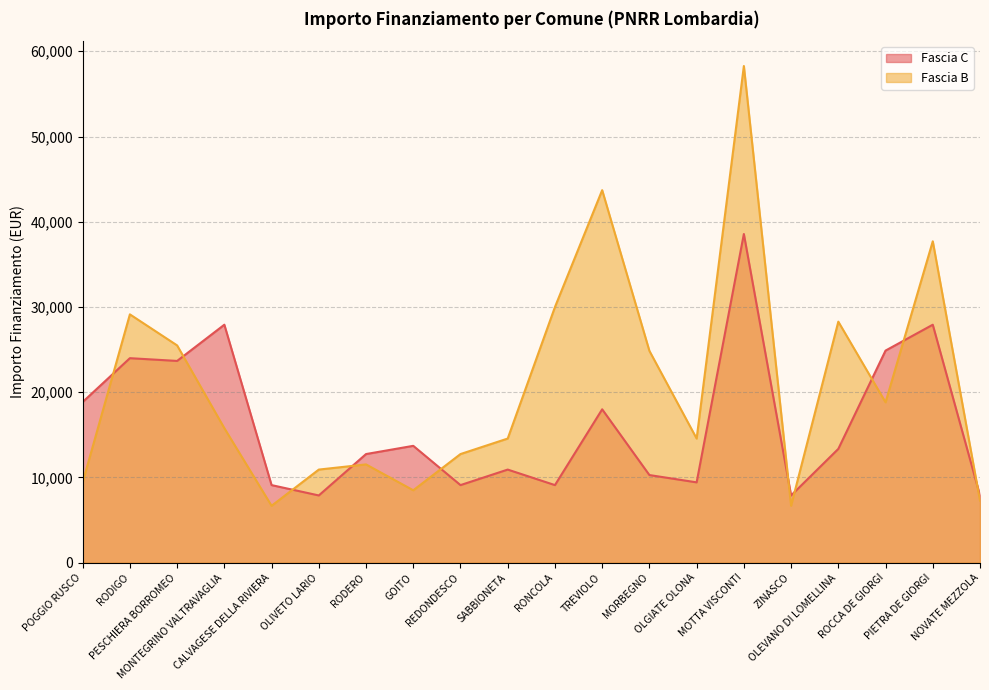

What is the difference between the second highest and second lowest values in the Fascia B series?

37030